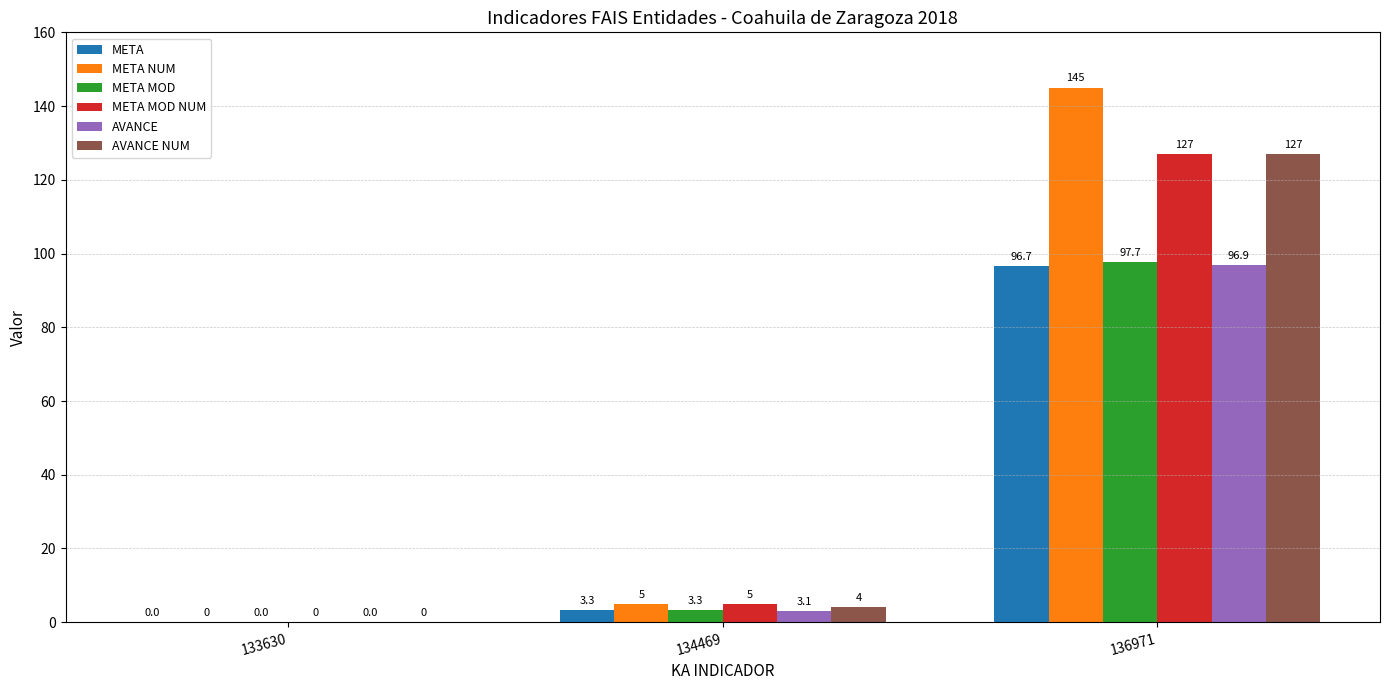

Where is META nearest to the value 48?

134469